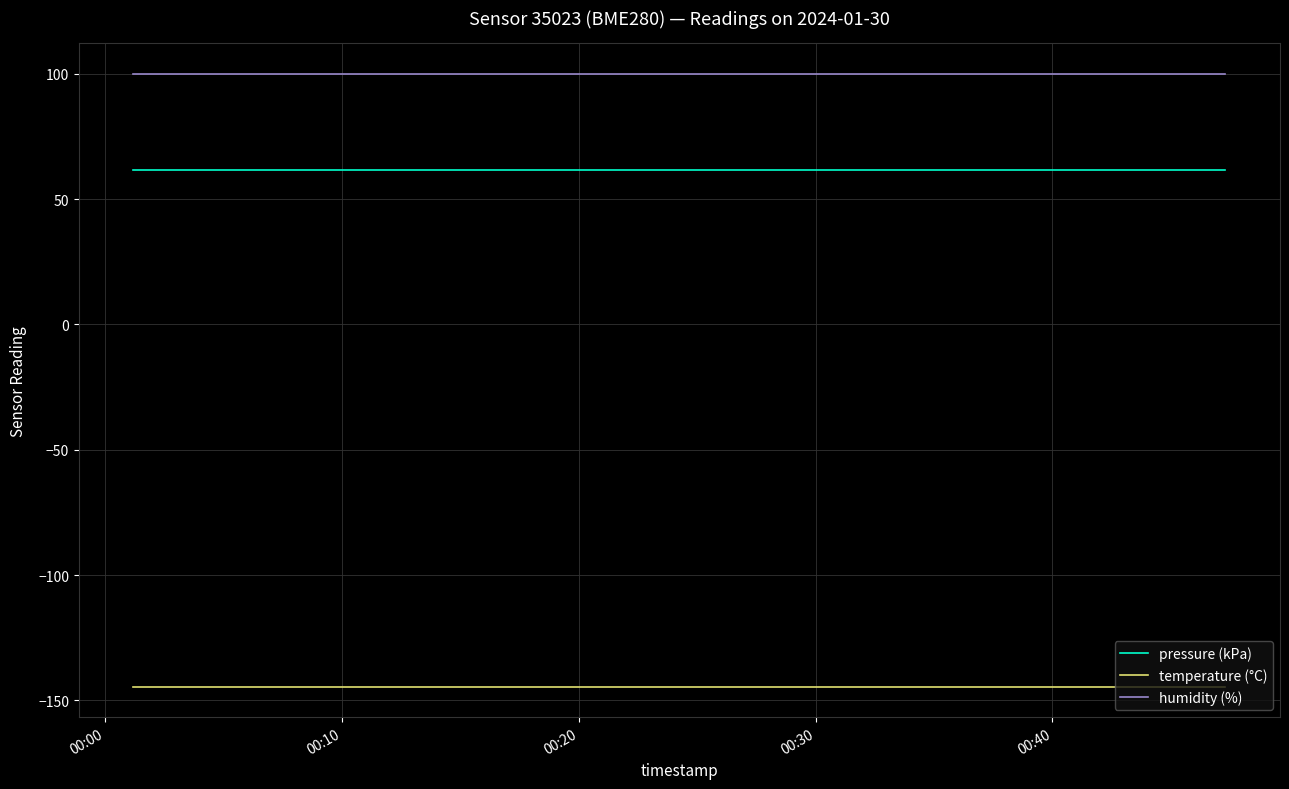

What is the average value of the pressure (kPa) series?

61.6